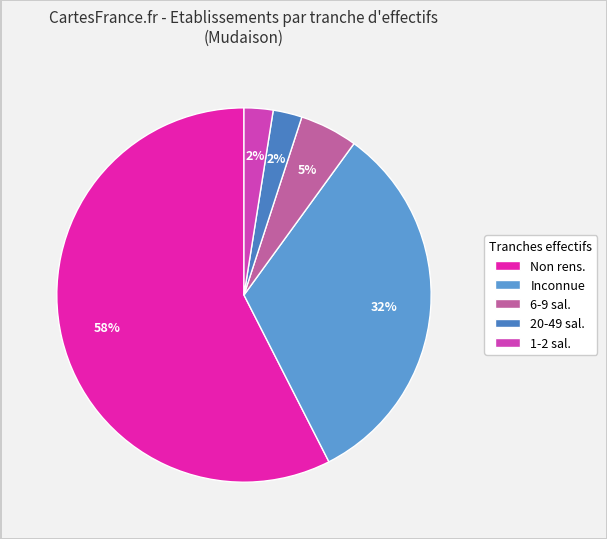

How many slices are in this pie chart?

5